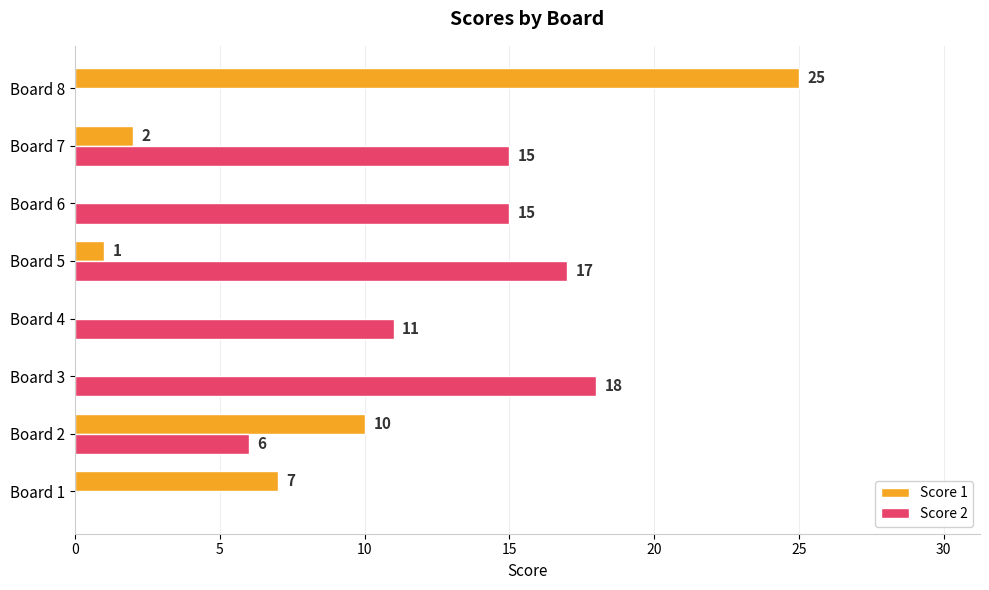

What is the maximum value shown in the chart?

25